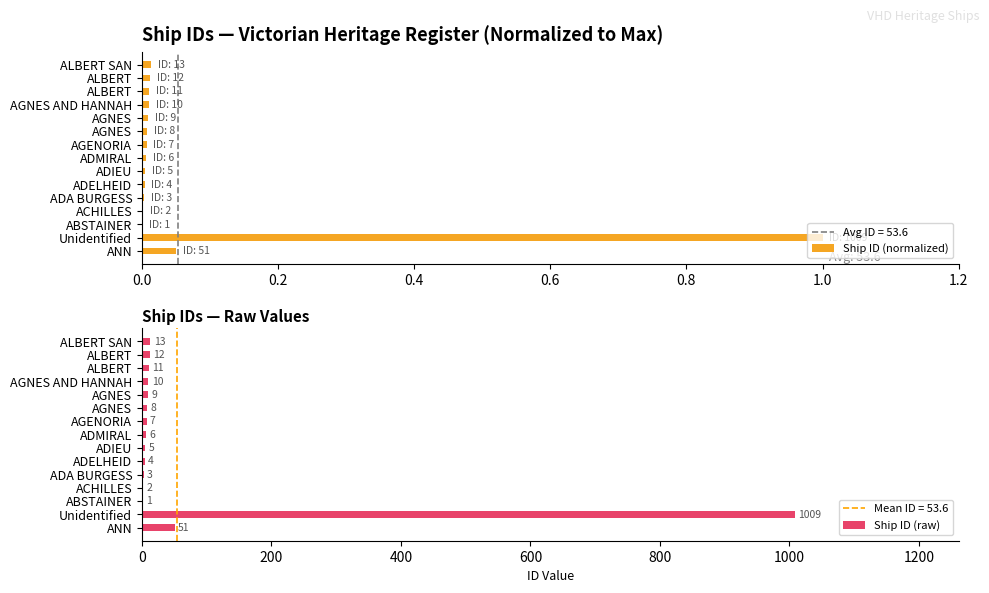

What position from the left is 11?

12